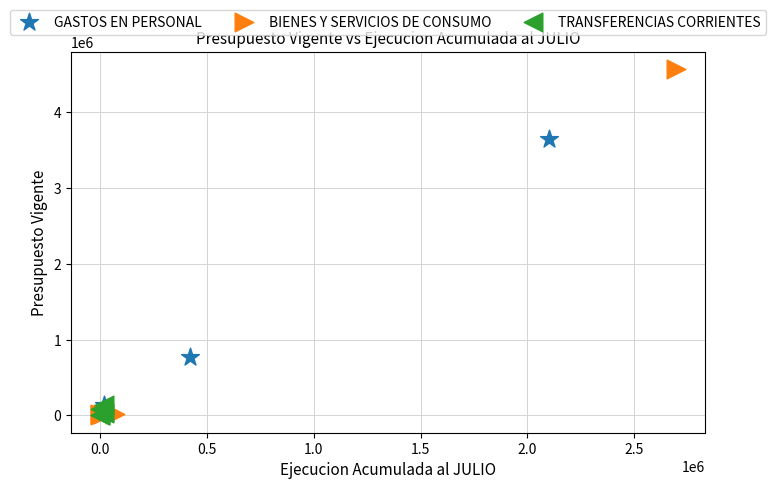

Which series reaches the maximum Y coordinate?

BIENES Y SERVICIOS DE CONSUMO